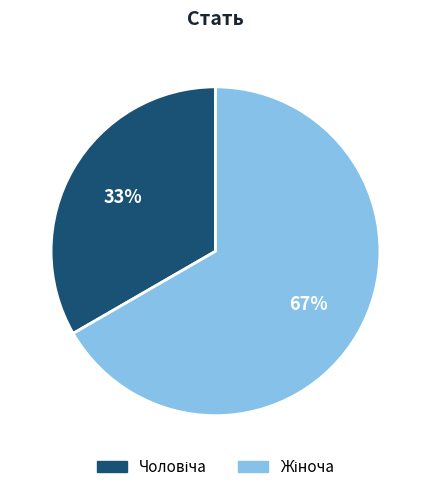

Is there a majority slice in this chart?

Yes